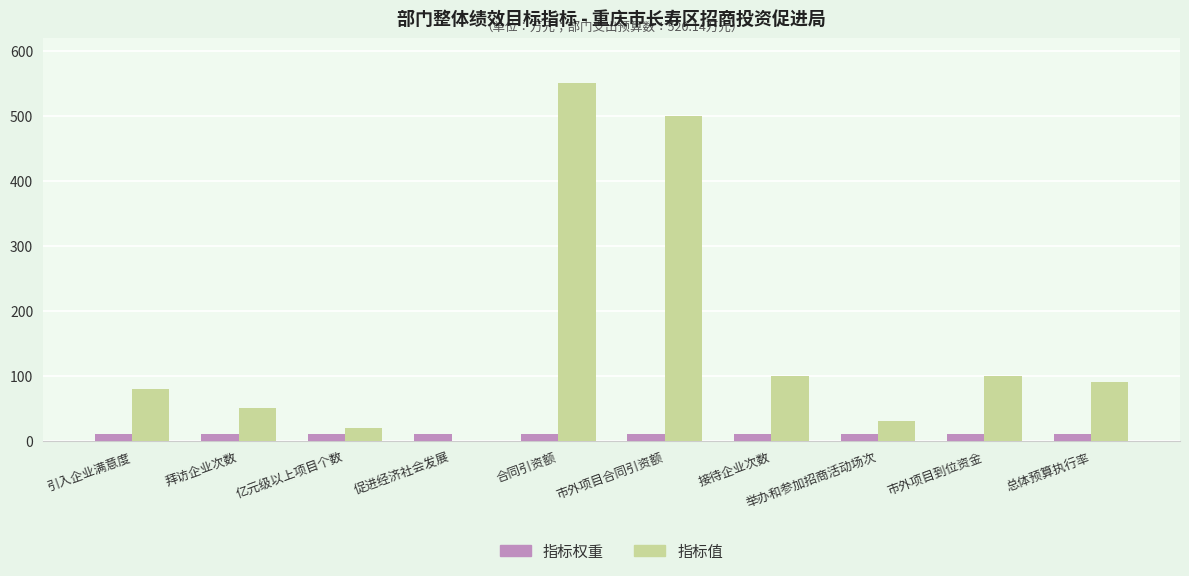

Which series changed the most between 合同引资额 and 市外项目合同引资额?

指标值